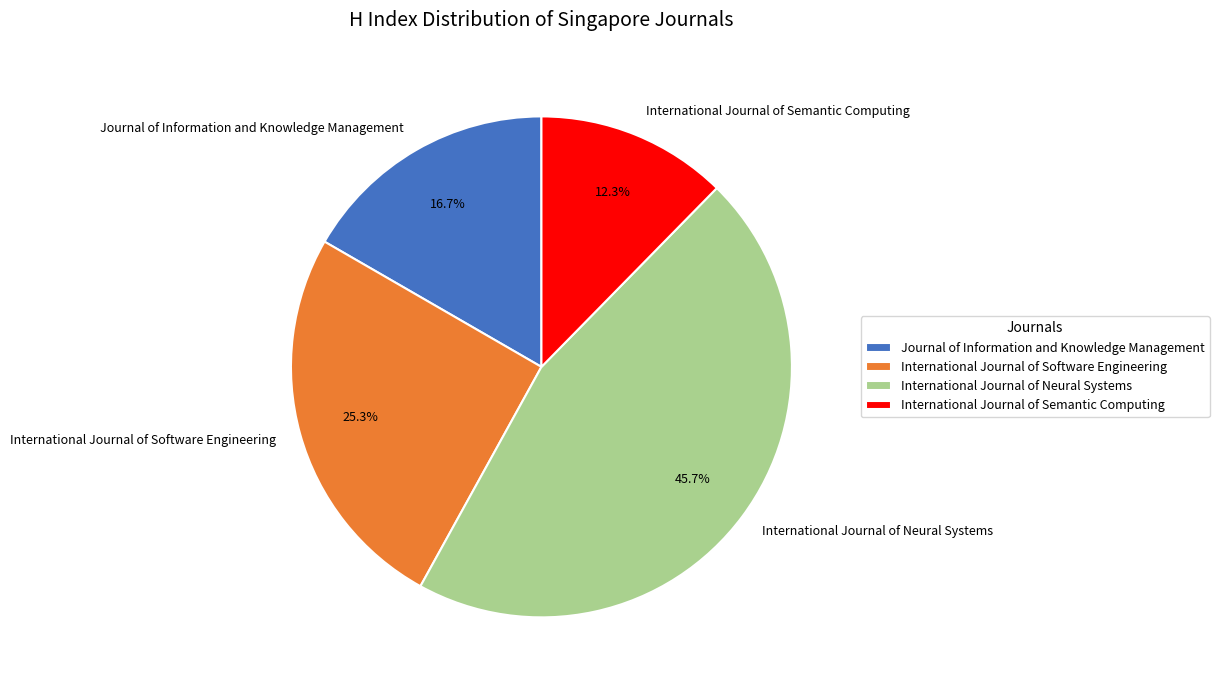

What percentage is the International Journal of Neural Systems slice, to the nearest percent?

46%